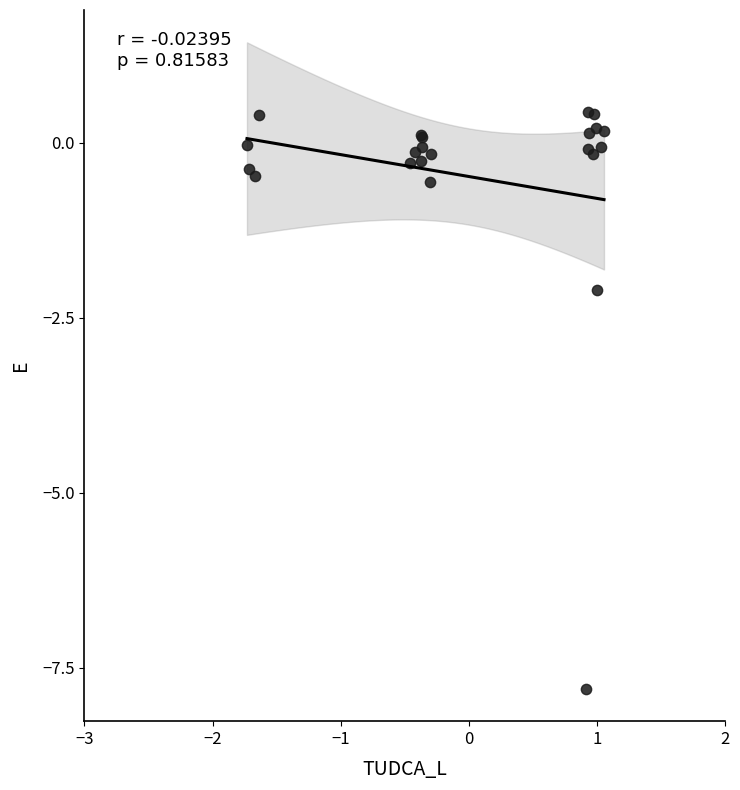

What Y value in the scatter plot is closest to -3?

-2.1